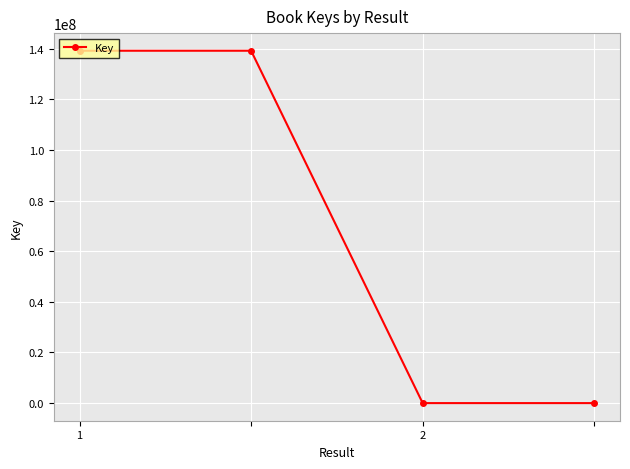

What is the greatest value displayed?

139138176